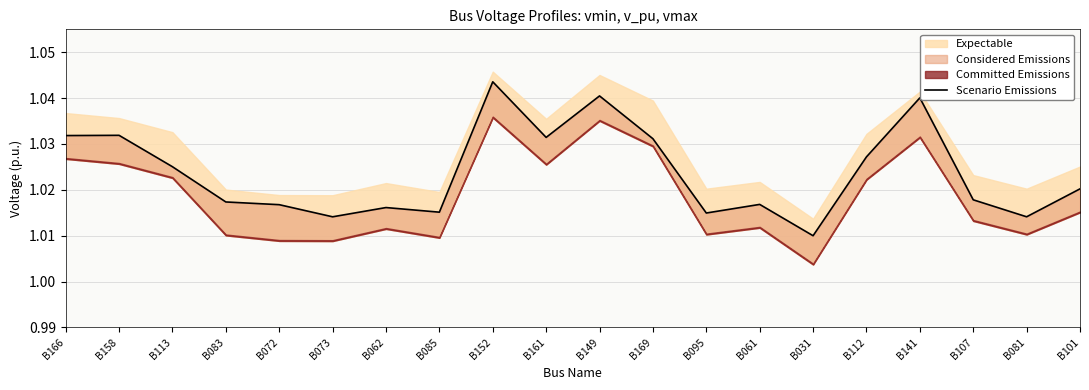

True or false: there are more than 2 points higher than both neighbors.

True